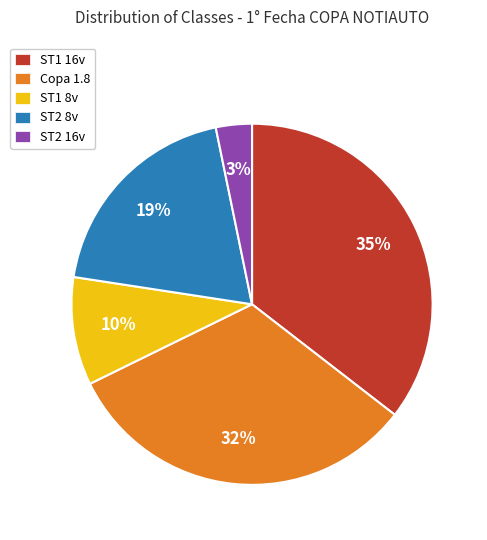

What percentage is the ST2 16v slice, to the nearest percent?

3%